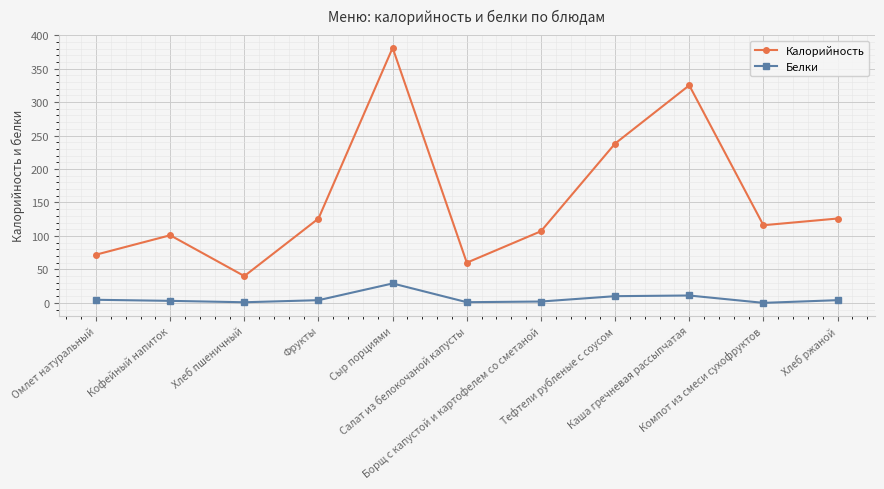

What is the average value of the Калорийность series?

153.8